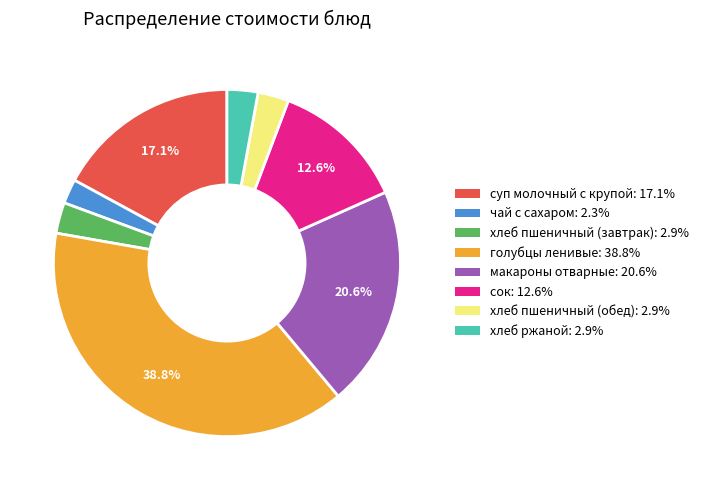

Between хлеб ржаной and суп молочный с крупой, which is larger?

суп молочный с крупой